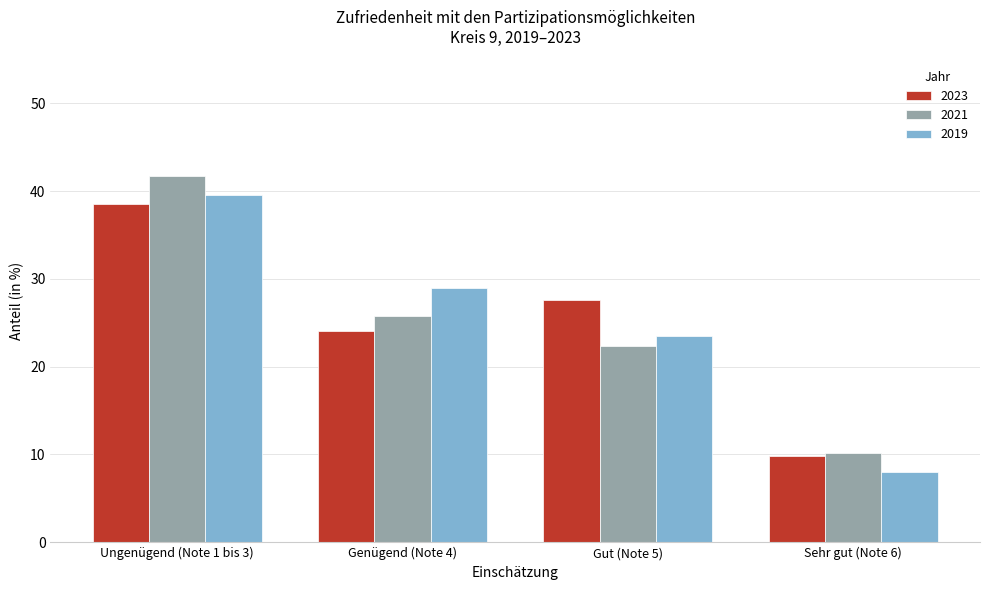

Reading left to right, list all the values displayed in this chart.

2023: 38.5	24.1	27.6	9.8
2021: 41.7	25.8	22.4	10.2
2019: 39.5	29.0	23.5	8.0